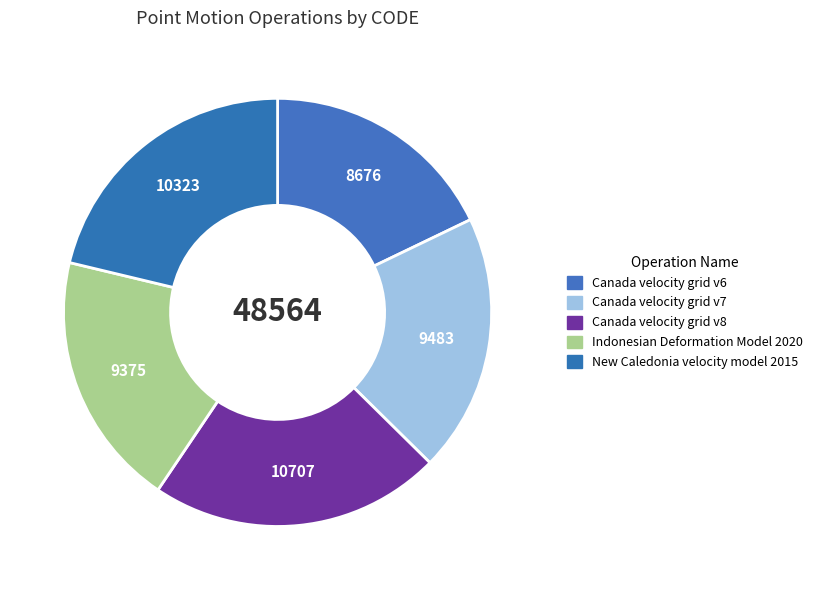

Is it true that Canada velocity grid v6 is 32% of the pie?

False